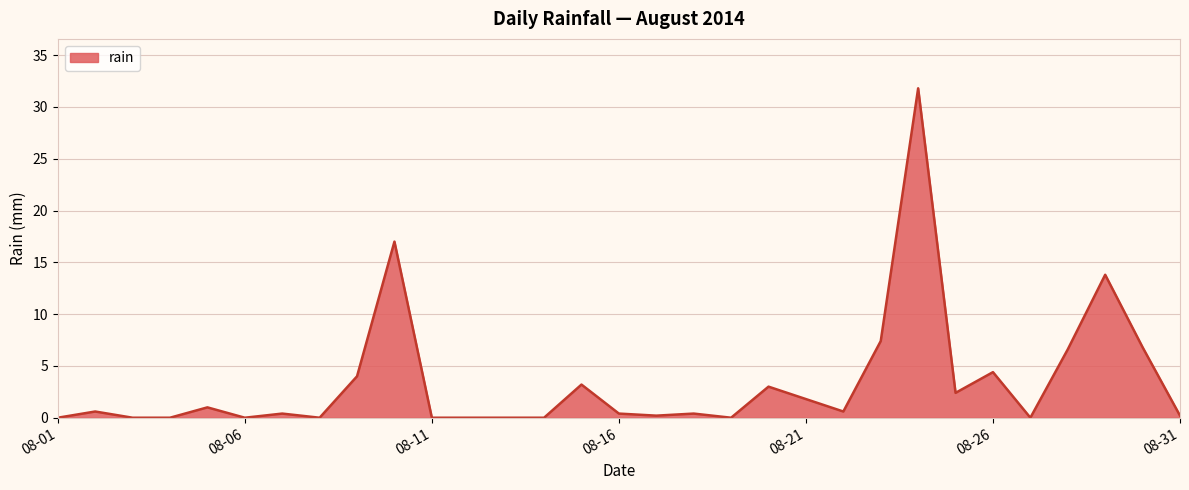

What is the greatest value displayed?

31.8